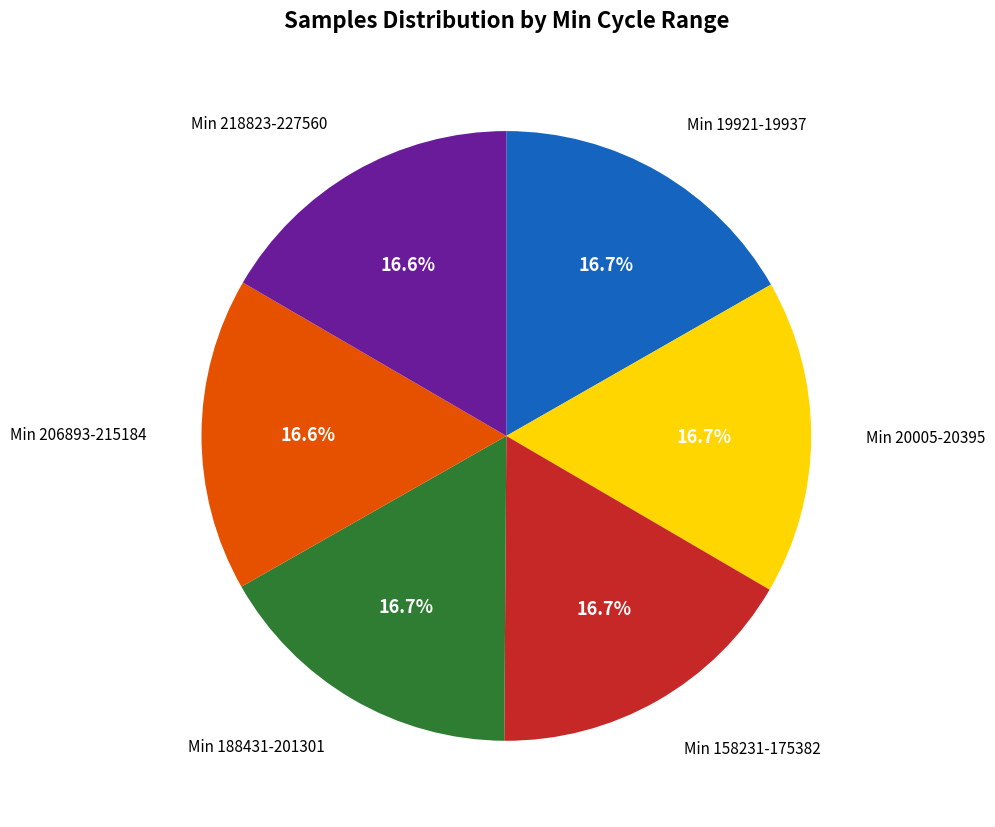

Does any single category account for the majority?

No